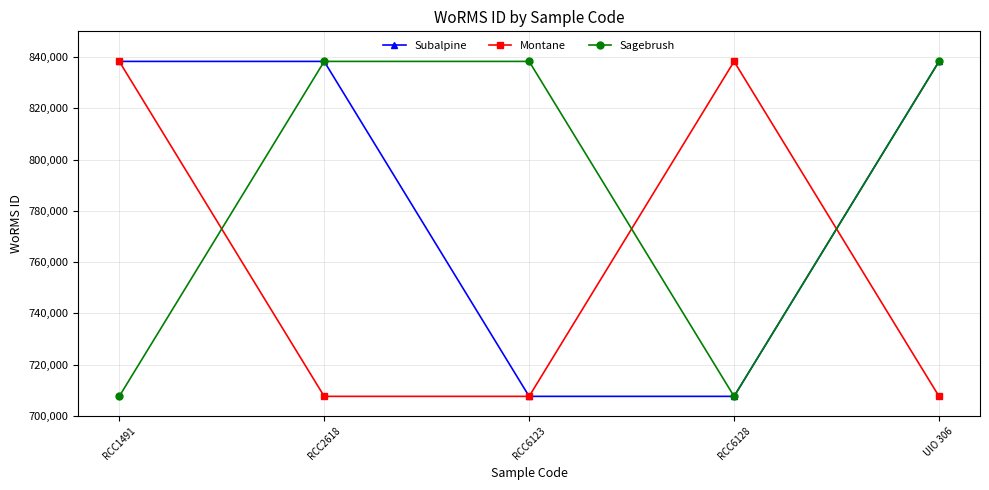

The Montane series shows 707630 at RCC2618. True or false?

True